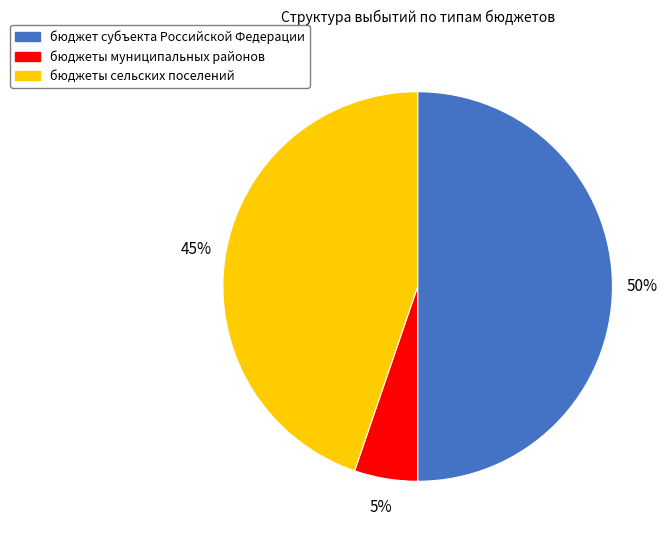

Count the number of slices in the pie.

3